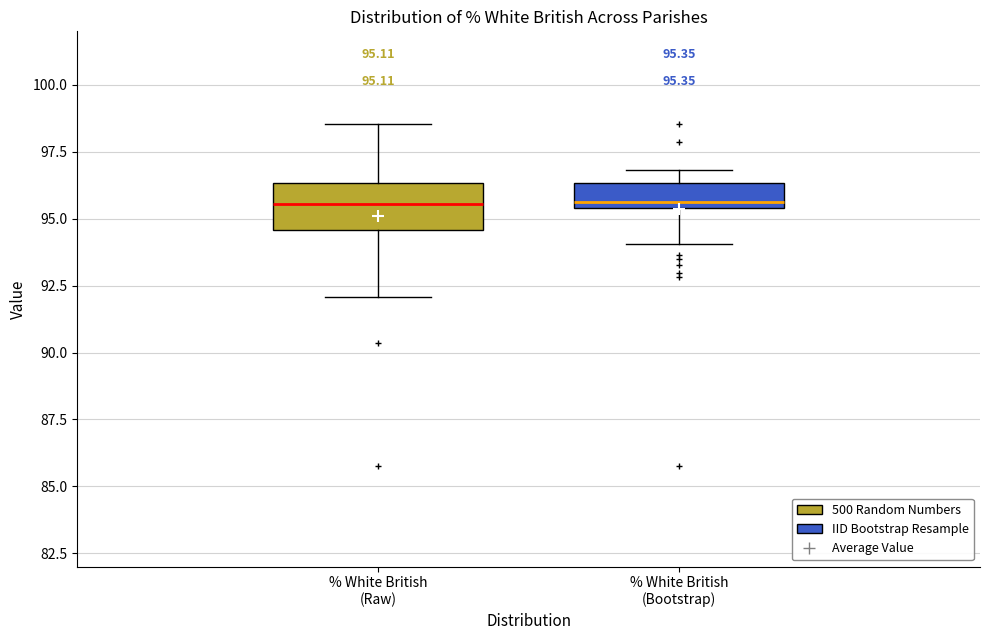

Which box is the tallest, from its lower edge to its upper edge?

% White British (Raw)